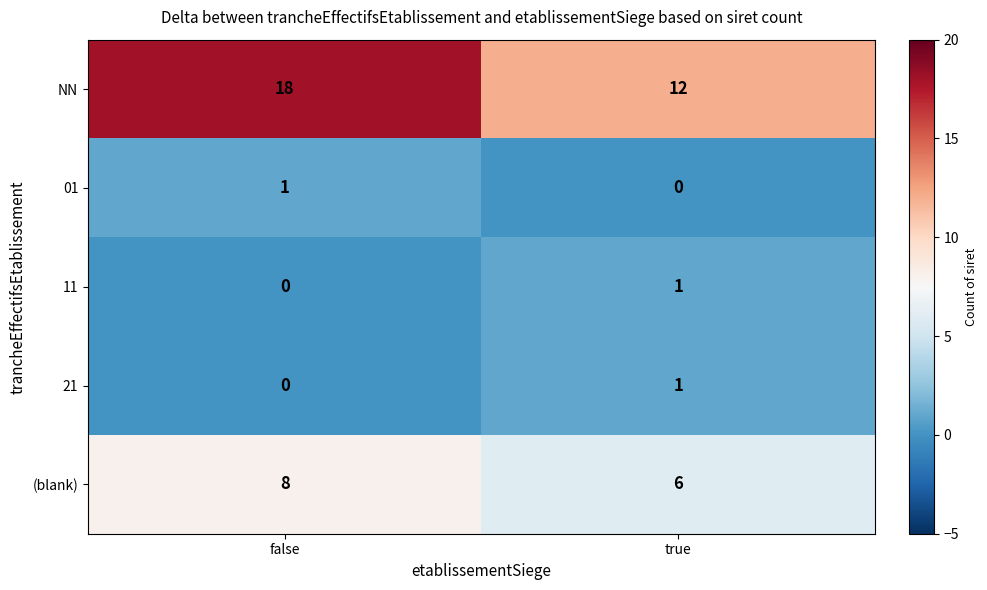

True or false: 21 has a value of 1 at true.

True